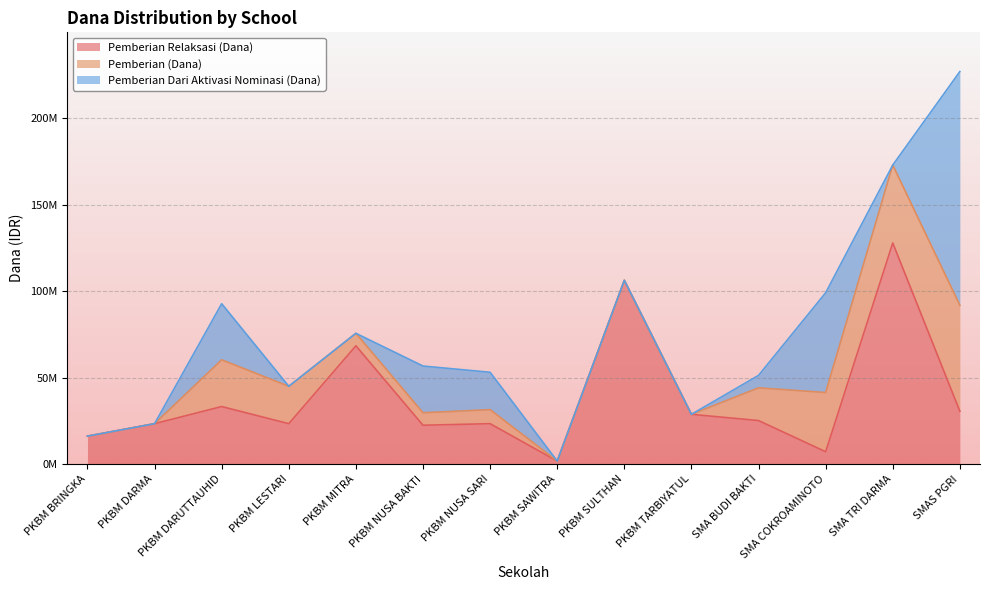

What are all the series names shown in the legend?

Pemberian Relaksasi (Dana), Pemberian (Dana), Pemberian Dari Aktivasi Nominasi (Dana)